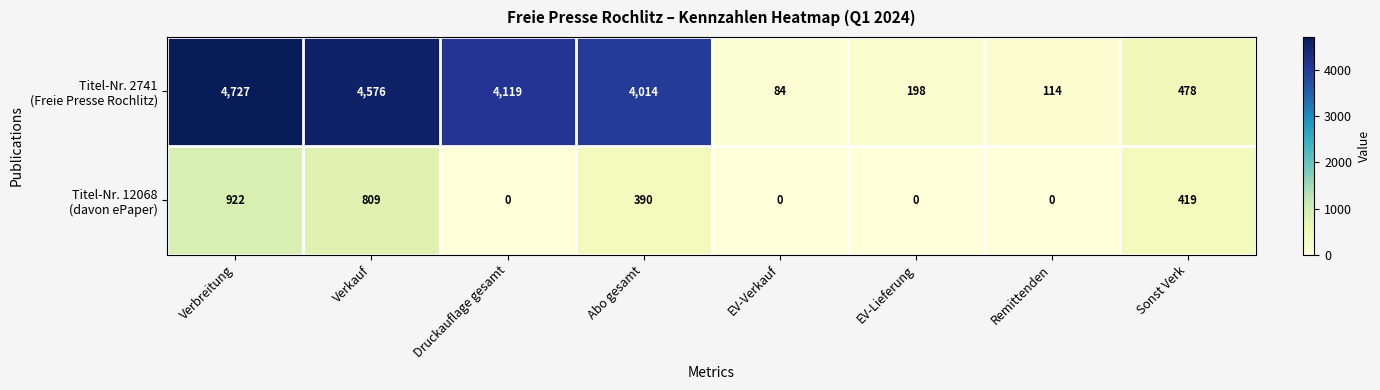

At how many categories does at least one series exceed 1712?

4